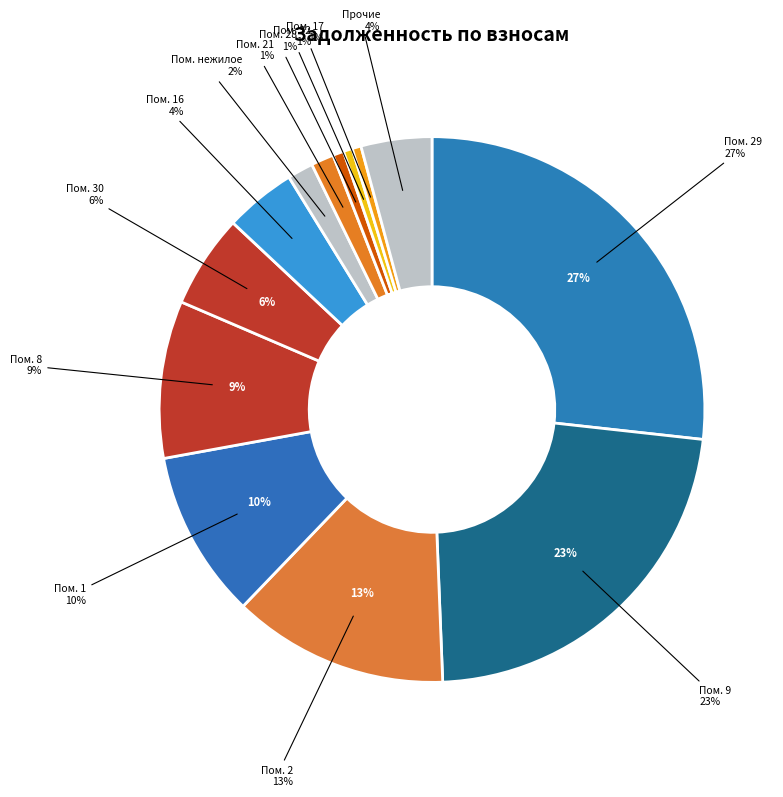

Is it true that 32 is 1% of the pie?

True